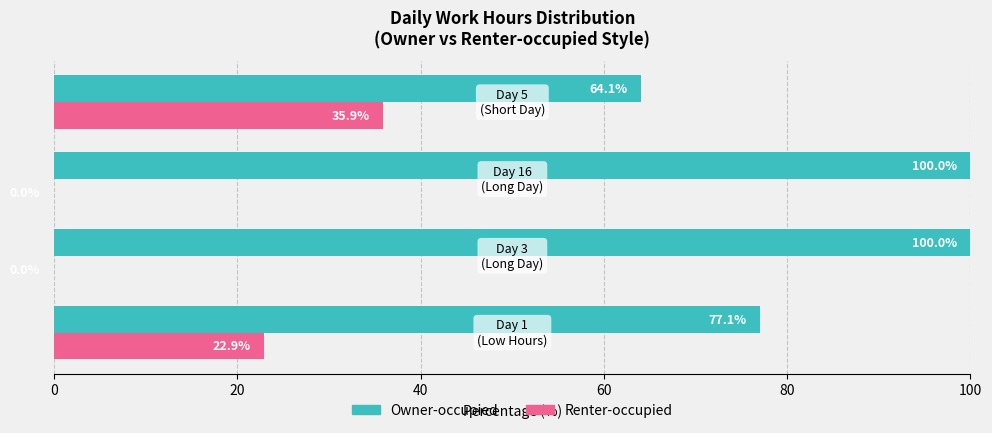

How many distinct data groups are displayed?

2